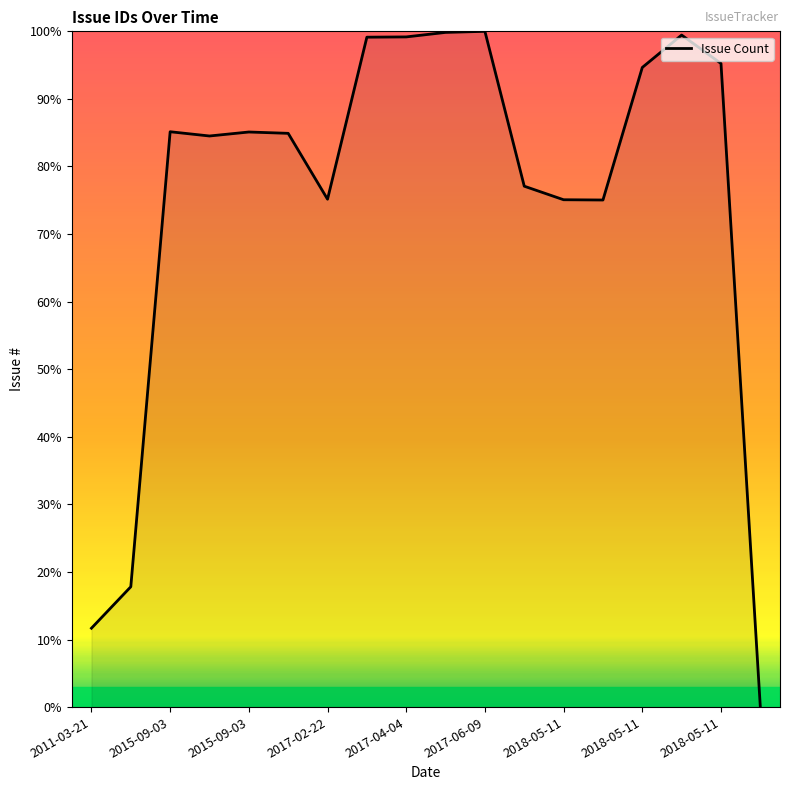

Is this an area chart (filled region under the line)?

No